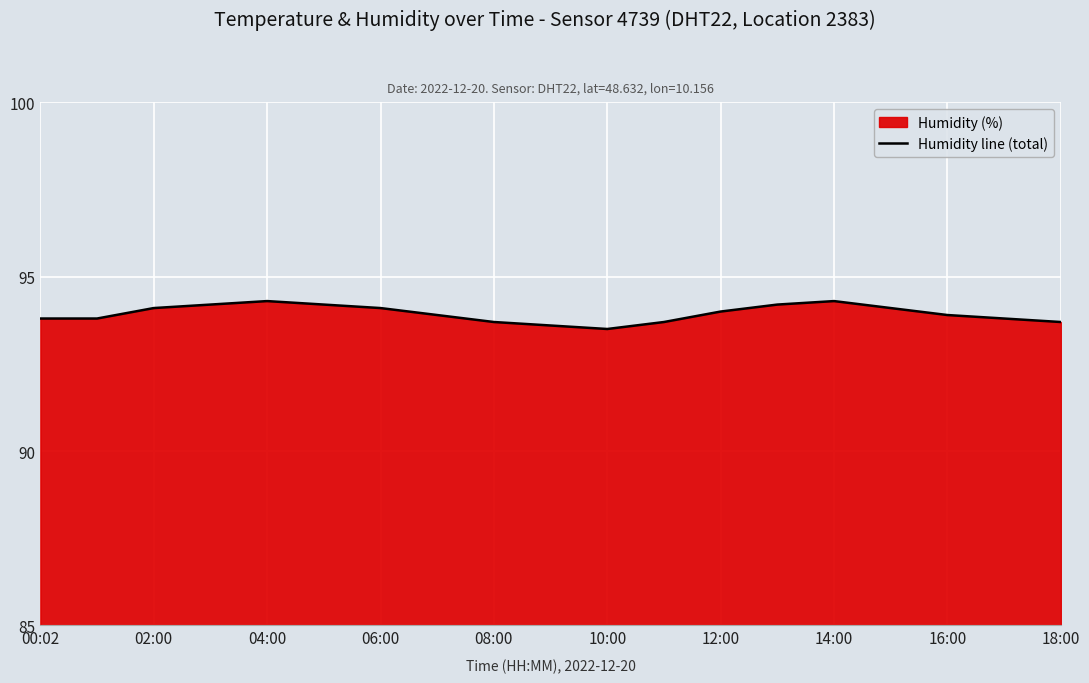

How many lines are shown in the chart?

1